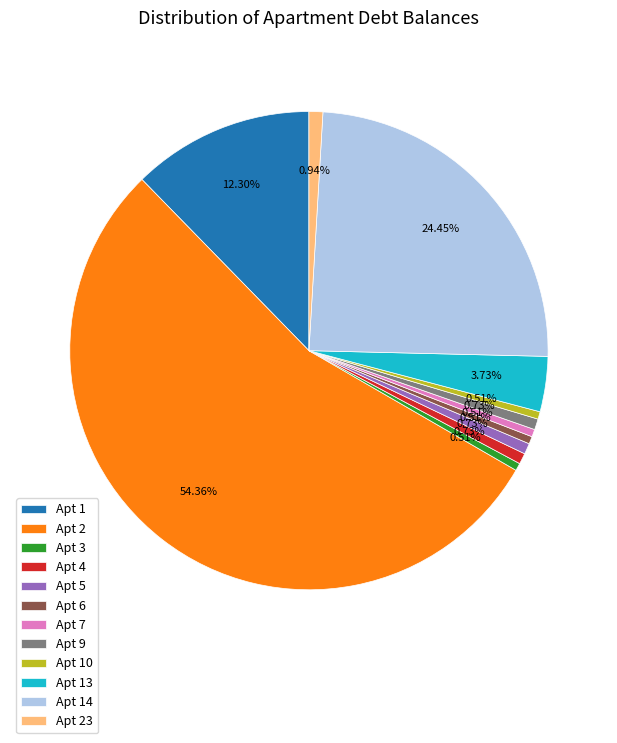

Is there any slice that represents more than half of the pie?

Yes